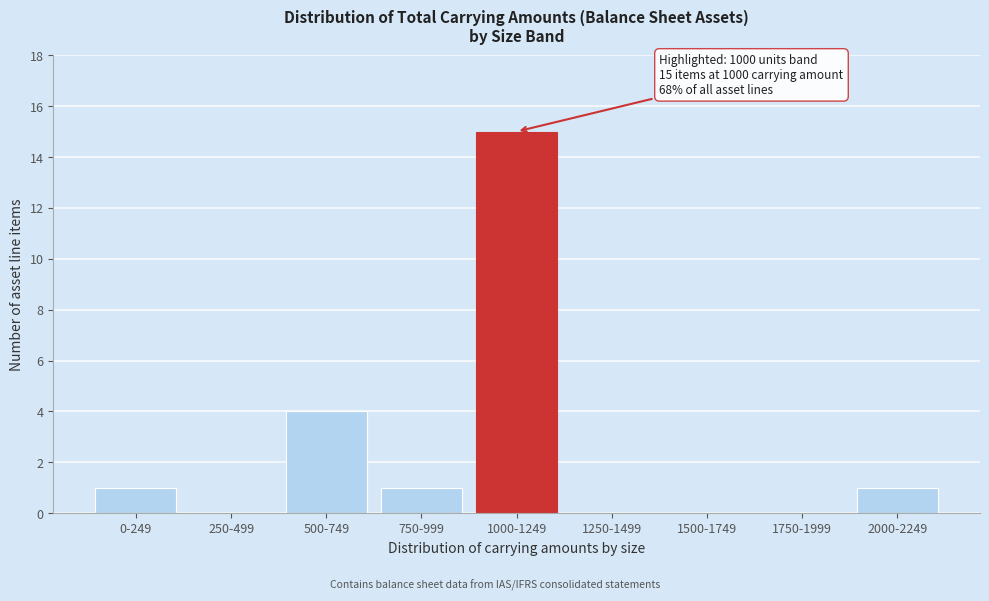

Reading right to left, what are all the values shown in this chart?

2000-2249=1	1750-1999=0	1500-1749=0	1250-1499=0	1000-1249=15	750-999=1	500-749=4	250-499=0	0-249=1